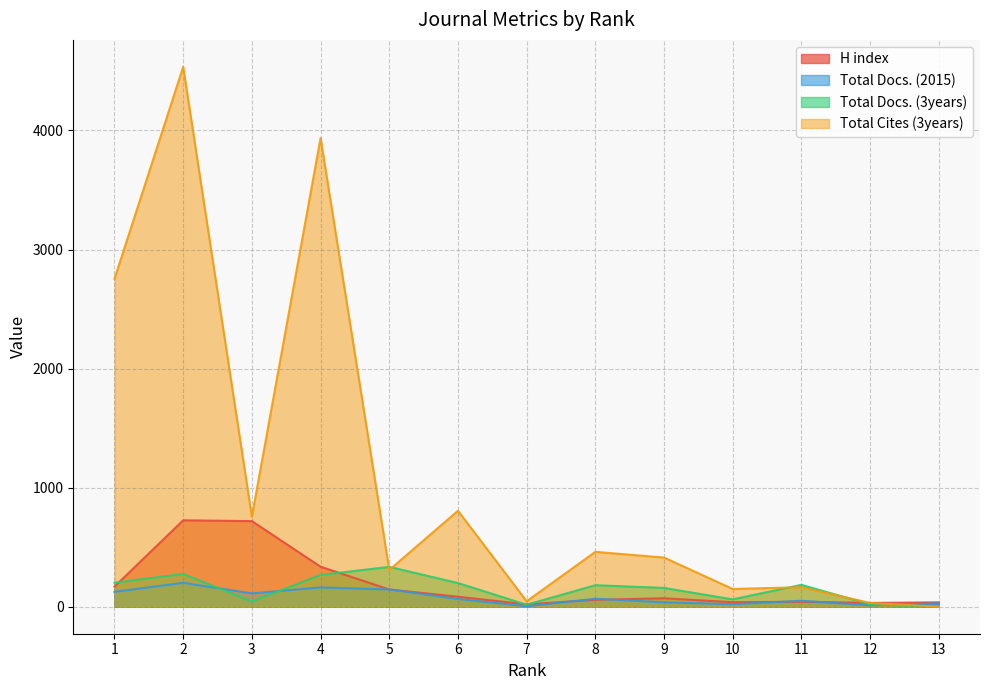

Does the chart have visible grid lines?

Yes